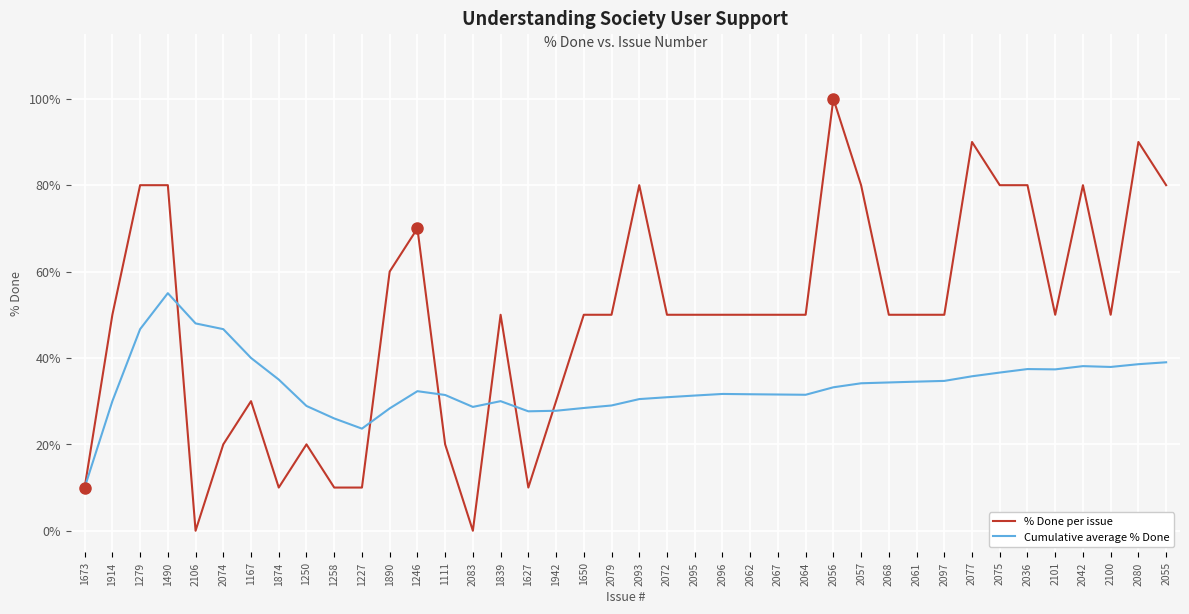

The value of Cumulative average % Done at 1942 is 11.8. True or false?

False